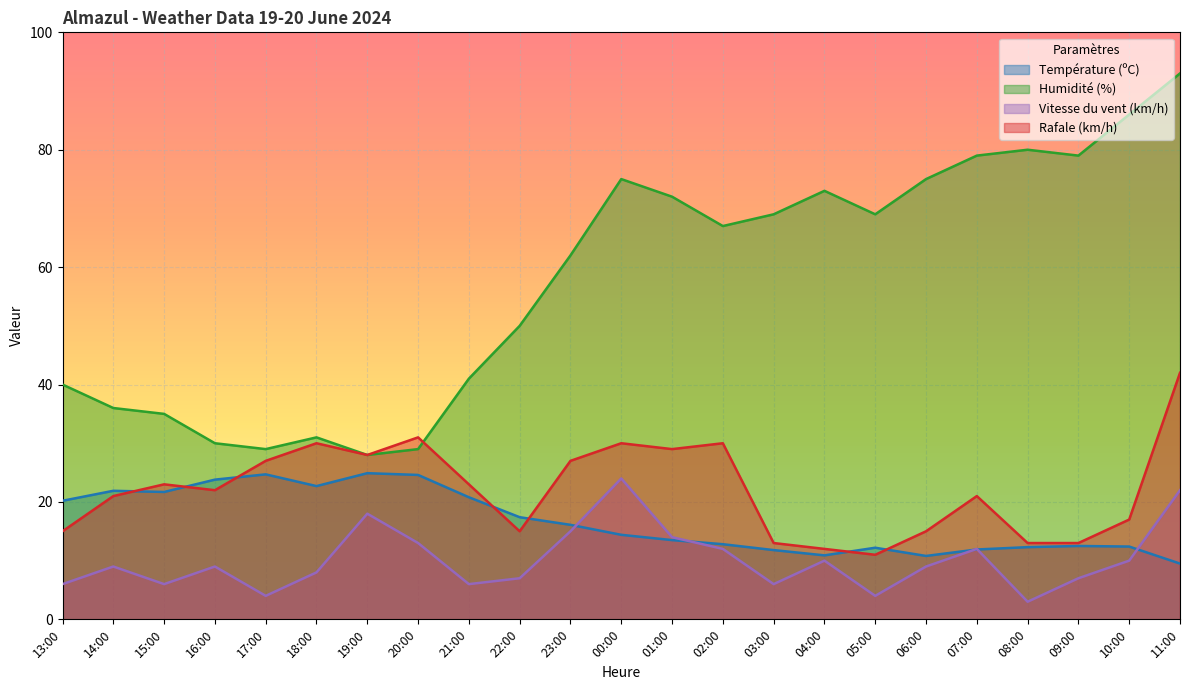

Reading left to right, extract all data points from this chart.

Température (ºC): 13:00=20.2	14:00=21.9	15:00=21.7	16:00=23.8	17:00=24.7	18:00=22.7	19:00=24.9	20:00=24.6	21:00=20.8	22:00=17.4	23:00=16.1	00:00=14.4	01:00=13.5	02:00=12.8	03:00=11.8	04:00=10.9	05:00=12.2	06:00=10.8	07:00=11.9	08:00=12.3	09:00=12.5	10:00=12.4	11:00=9.5
Humidité (%): 13:00=40.0	14:00=36.0	15:00=35.0	16:00=30.0	17:00=29.0	18:00=31.0	19:00=28.0	20:00=29.0	21:00=41.0	22:00=50.0	23:00=62.0	00:00=75.0	01:00=72.0	02:00=67.0	03:00=69.0	04:00=73.0	05:00=69.0	06:00=75.0	07:00=79.0	08:00=80.0	09:00=79.0	10:00=86.0	11:00=93.0
Vitesse du vent (km/h): 13:00=6.0	14:00=9.0	15:00=6.0	16:00=9.0	17:00=4.0	18:00=8.0	19:00=18.0	20:00=13.0	21:00=6.0	22:00=7.0	23:00=15.0	00:00=24.0	01:00=14.0	02:00=12.0	03:00=6.0	04:00=10.0	05:00=4.0	06:00=9.0	07:00=12.0	08:00=3.0	09:00=7.0	10:00=10.0	11:00=22.0
Rafale (km/h): 13:00=15.0	14:00=21.0	15:00=23.0	16:00=22.0	17:00=27.0	18:00=30.0	19:00=28.0	20:00=31.0	21:00=23.0	22:00=15.0	23:00=27.0	00:00=30.0	01:00=29.0	02:00=30.0	03:00=13.0	04:00=12.0	05:00=11.0	06:00=15.0	07:00=21.0	08:00=13.0	09:00=13.0	10:00=17.0	11:00=42.0